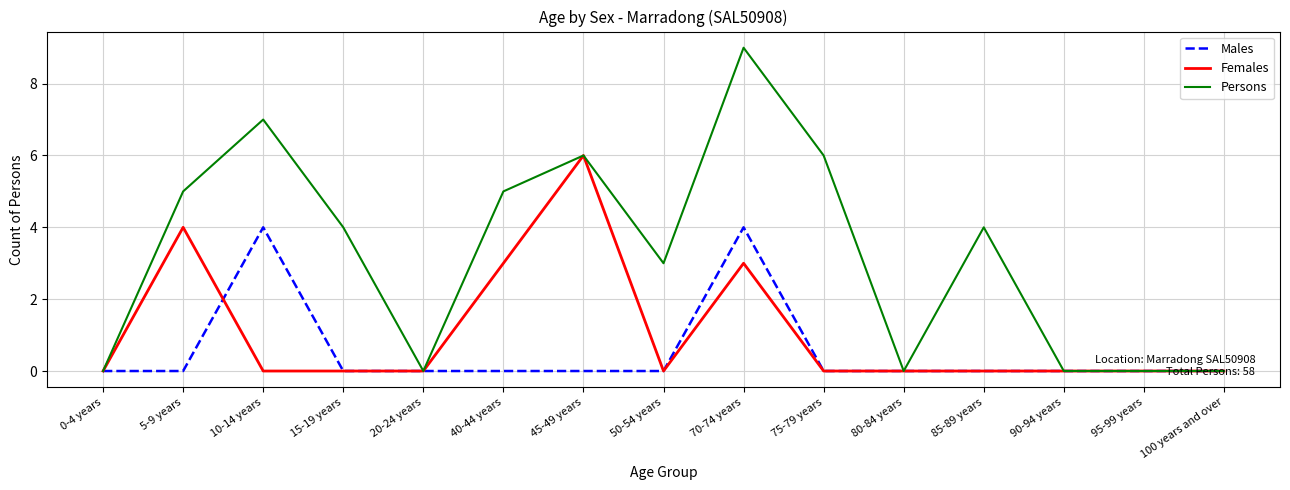

Which label corresponds to the largest value in the chart?

70-74 years